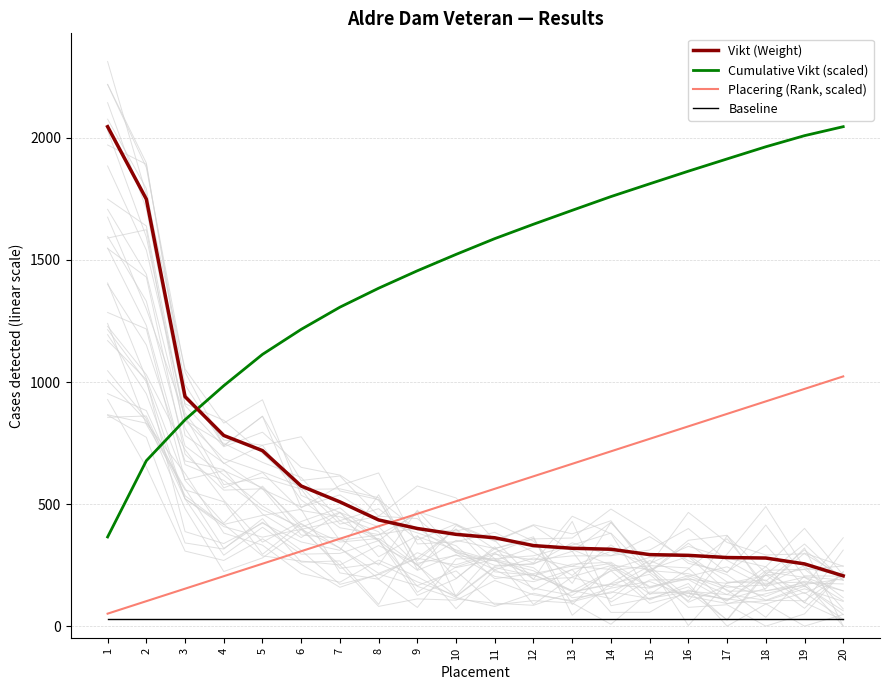

Is the value of Cumulative Vikt (scaled) at 7 greater than the value of Baseline at 12?

Yes